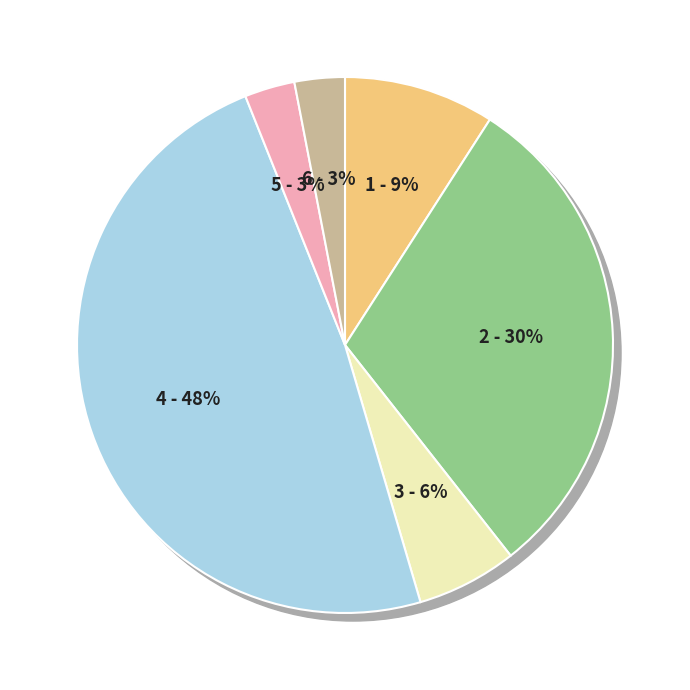

How many segments does this pie chart have?

6